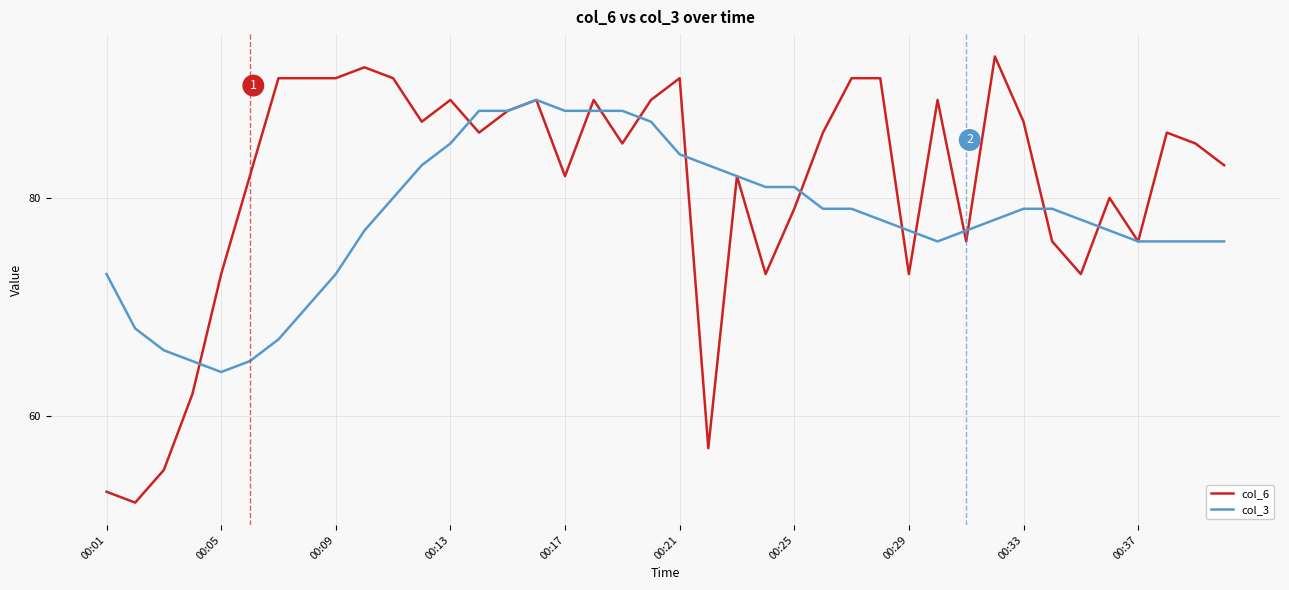

Reading left to right, list all the values displayed in this chart.

col_6: 53	52	55	62	73	82	91	91	91	92	91	87	89	86	88	89	82	89	85	89	91	57	82	73	79	86	91	91	73	89	76	93	87	76	73	80	76	86	85	83
col_3: 73	68	66	65	64	65	67	70	73	77	80	83	85	88	88	89	88	88	88	87	84	83	82	81	81	79	79	78	77	76	77	78	79	79	78	77	76	76	76	76